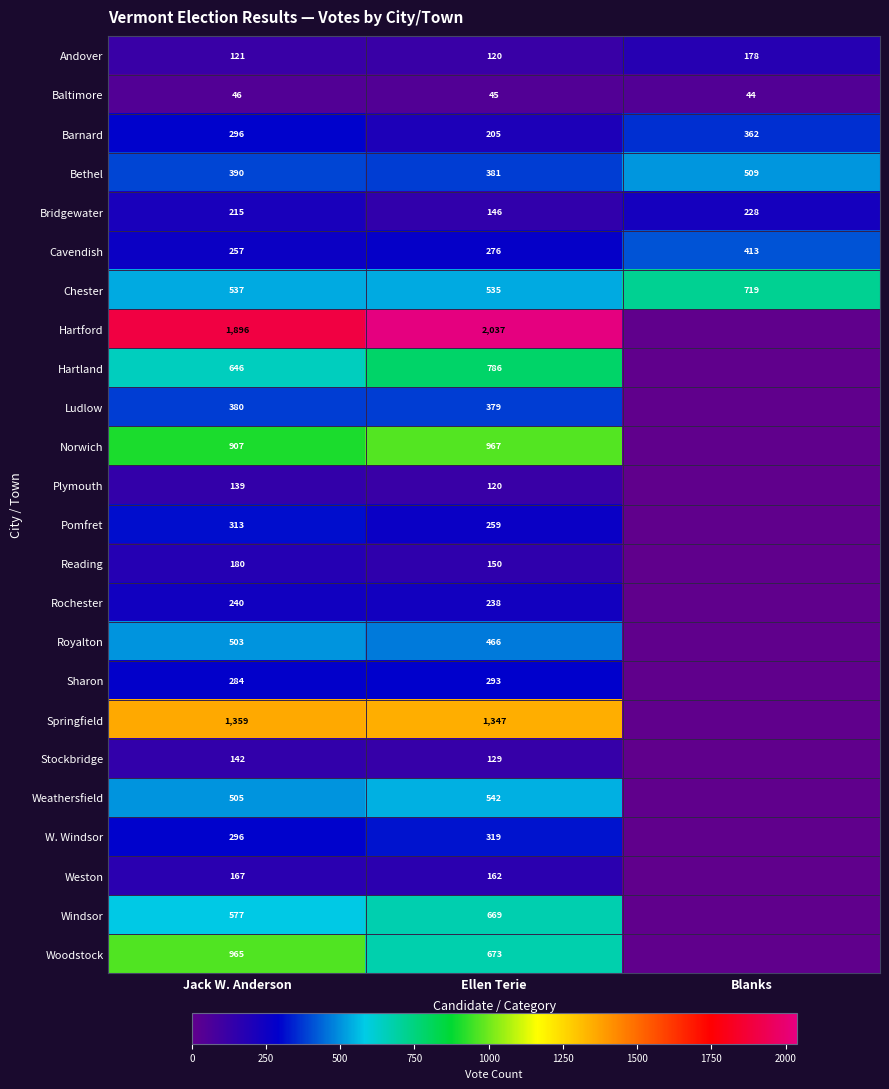

The value of Cavendish at Jack W. Anderson is 149. True or false?

False